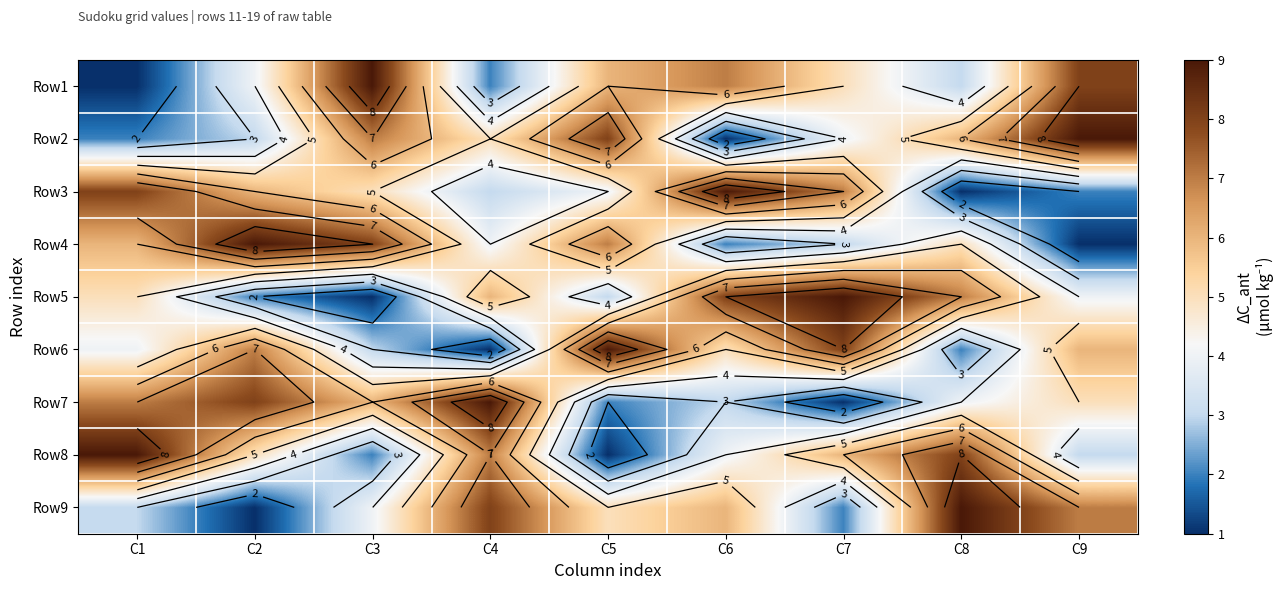

Is the value of Row4 at C6 greater than the value of Row6 at C4?

Yes